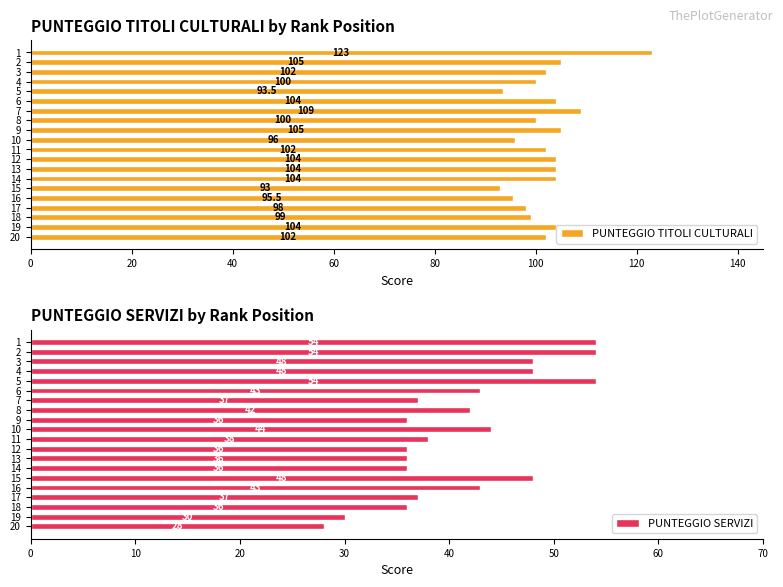

Where is PUNTEGGIO TITOLI CULTURALI nearest to the value 108?

7